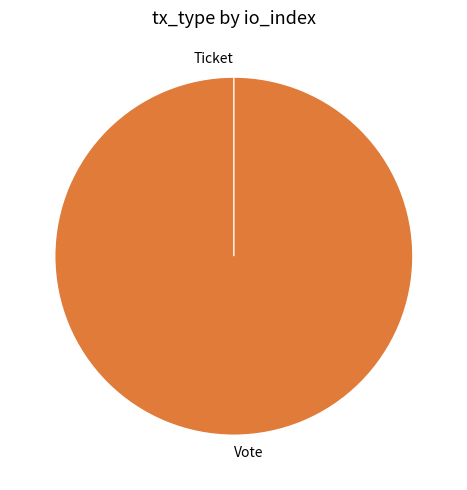

Rank the categories by value from highest to lowest.

Vote, Ticket